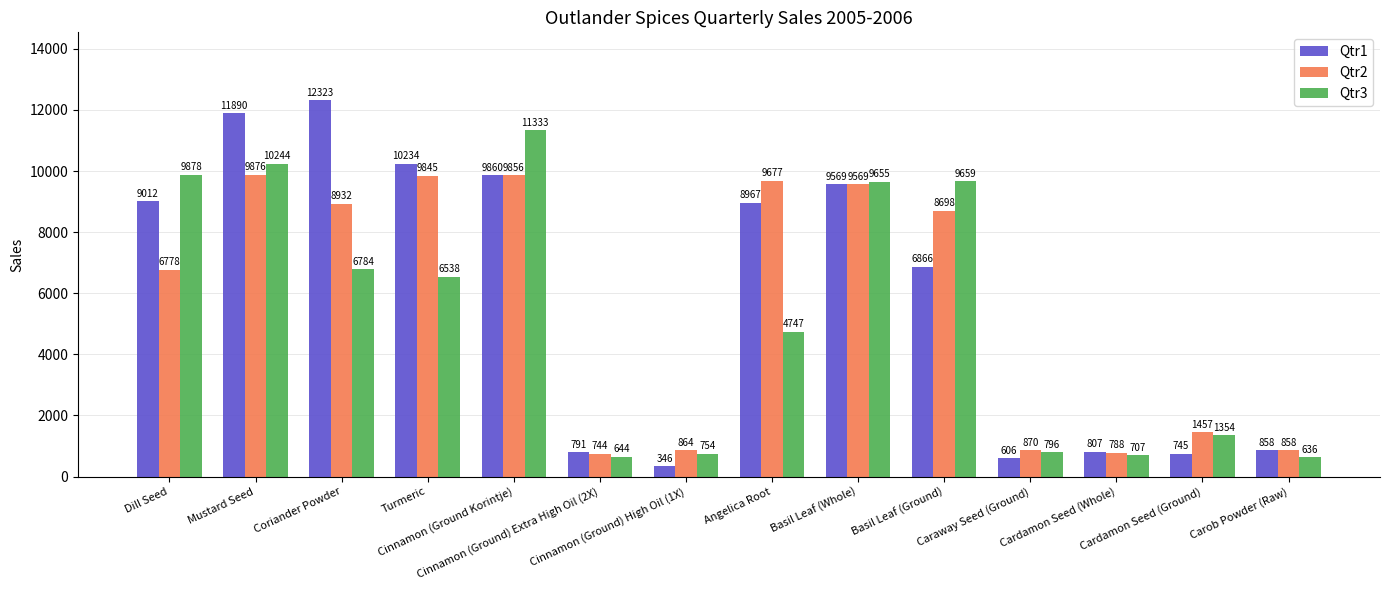

What is the label of the 5th bar from the left?

Cinnamon (Ground Korintje)